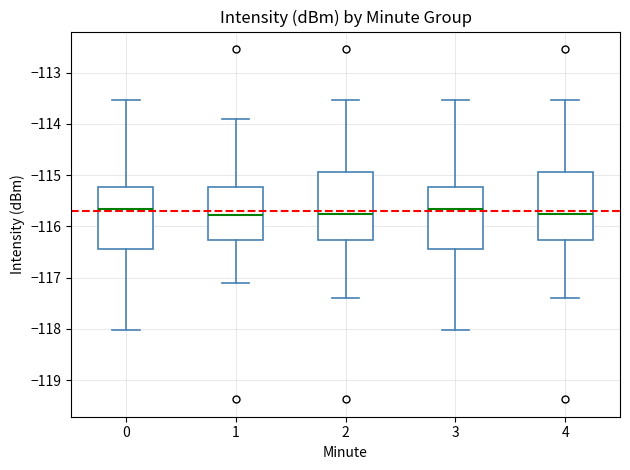

Reading left to right, read every box against the y-axis: the position of its median line, the range the box covers, and the ends of its whiskers. The values are not printed on the chart, so give them approximately, as read against the axis.

0: median -115.7, box -116.4 to -115.2, whiskers -118.0 to -113.5
1: median -115.8, box -116.3 to -115.2, whiskers -117.1 to -113.9
2: median -115.8, box -116.3 to -114.9, whiskers -117.4 to -113.5
3: median -115.7, box -116.4 to -115.2, whiskers -118.0 to -113.5
4: median -115.8, box -116.3 to -114.9, whiskers -117.4 to -113.5